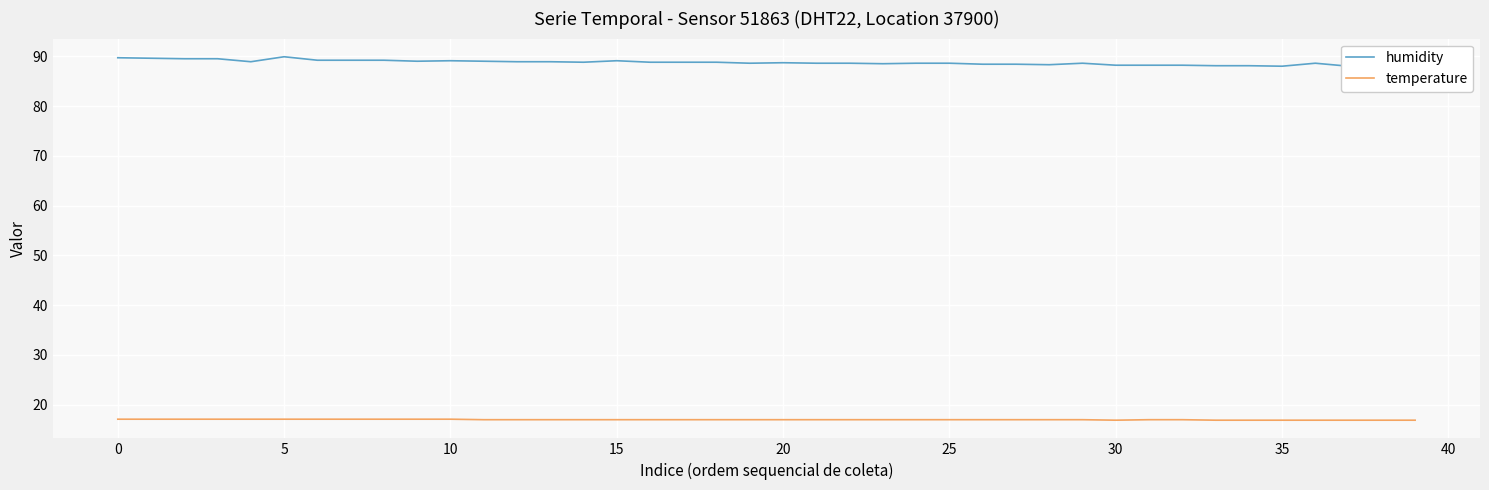

The value of humidity at 14 is 33.6. True or false?

False